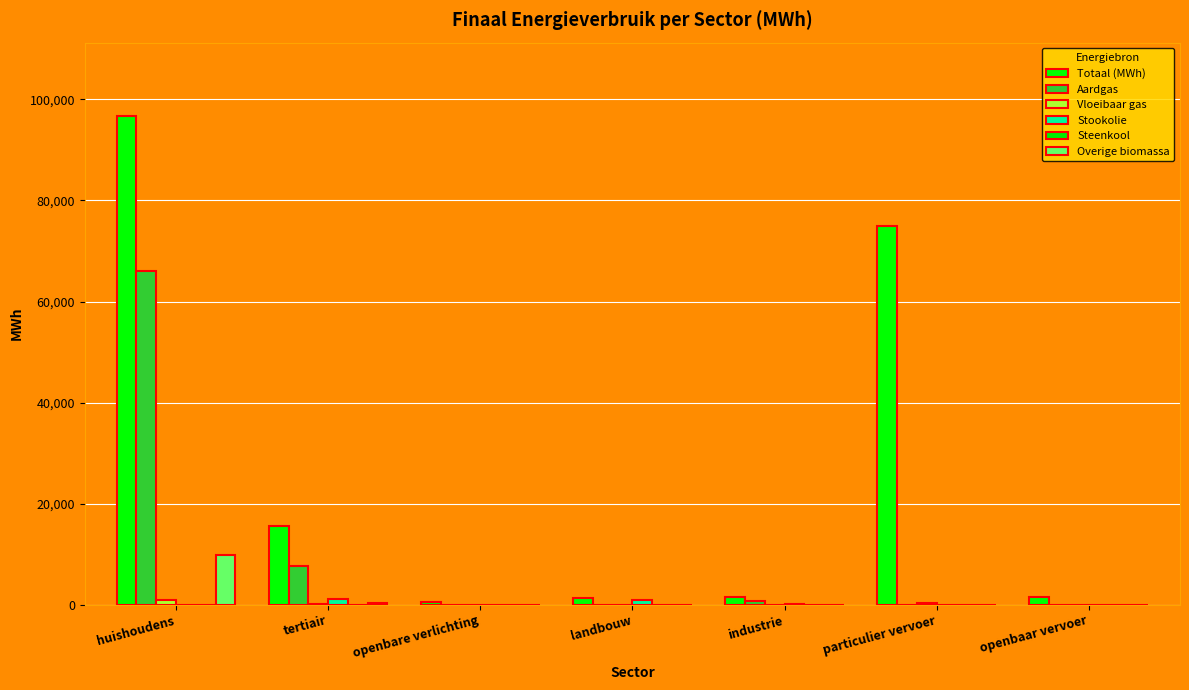

What is the label of the 4th bar from the left?

landbouw